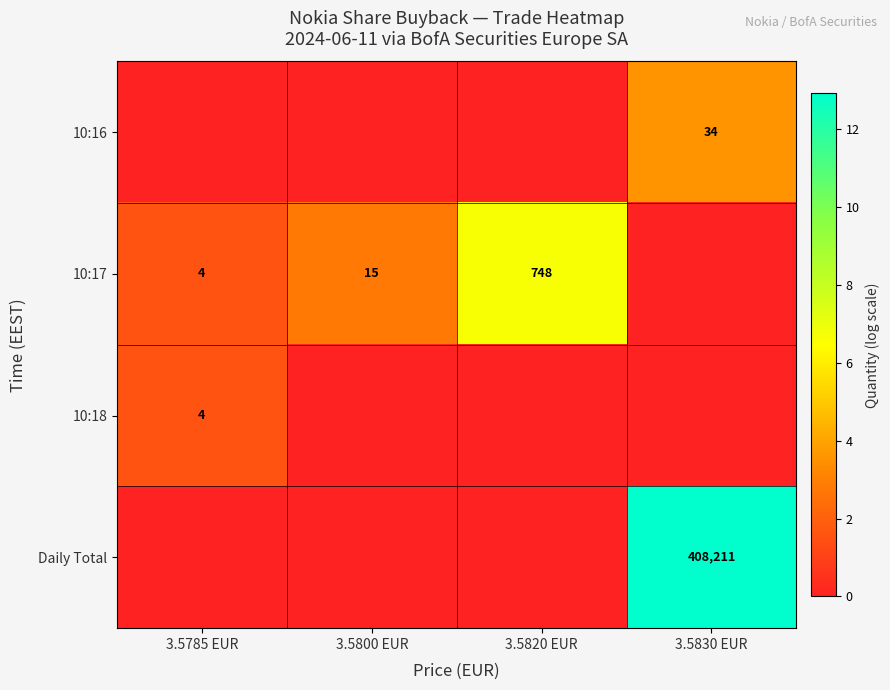

True or false: 10:17 has a value of 4 at 3.5785 EUR.

True